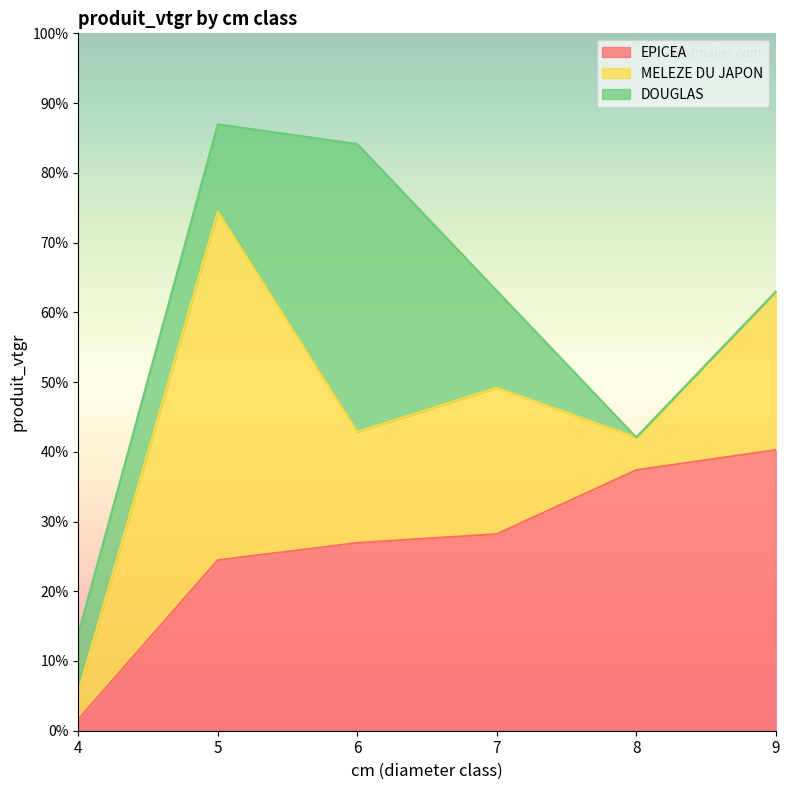

Count the number of data series in this chart.

3